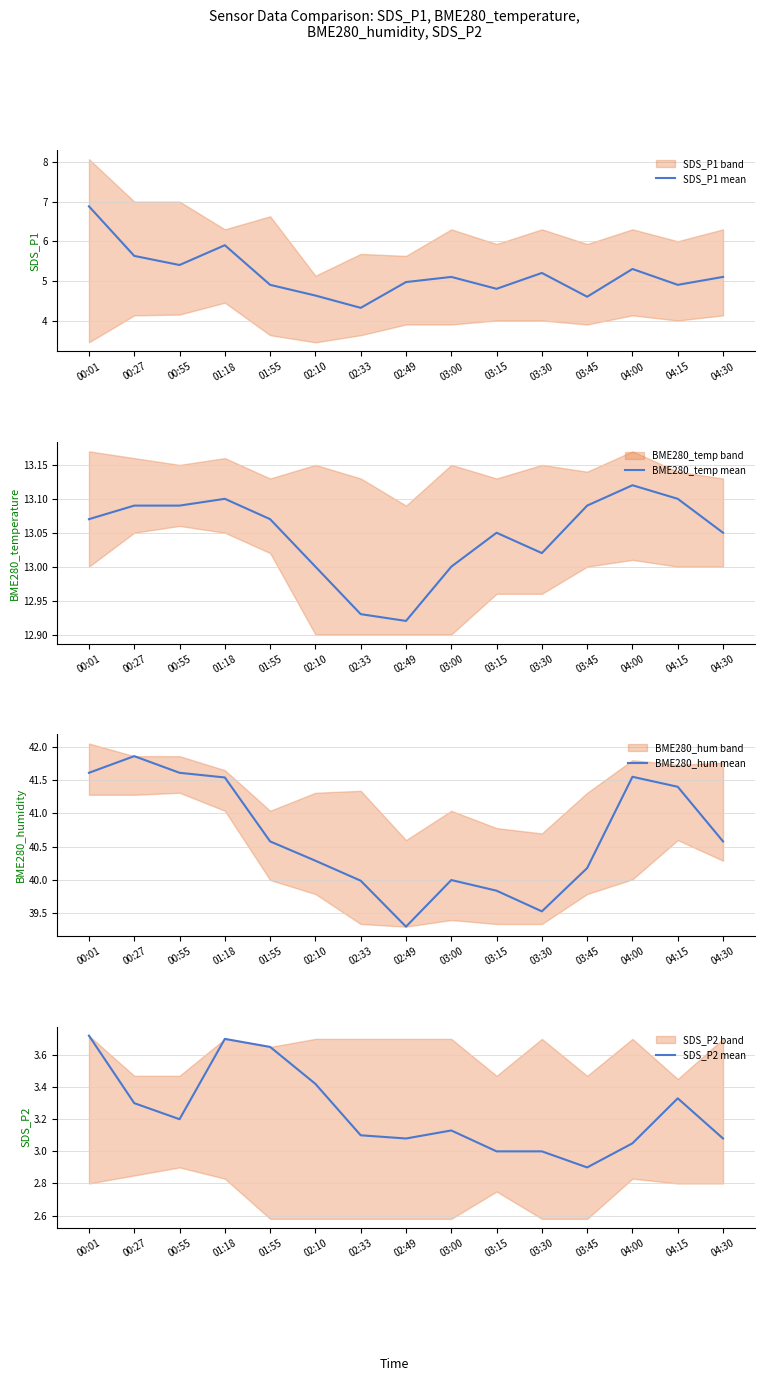

Read the BME280_hum mean value at 03:30.

39.5